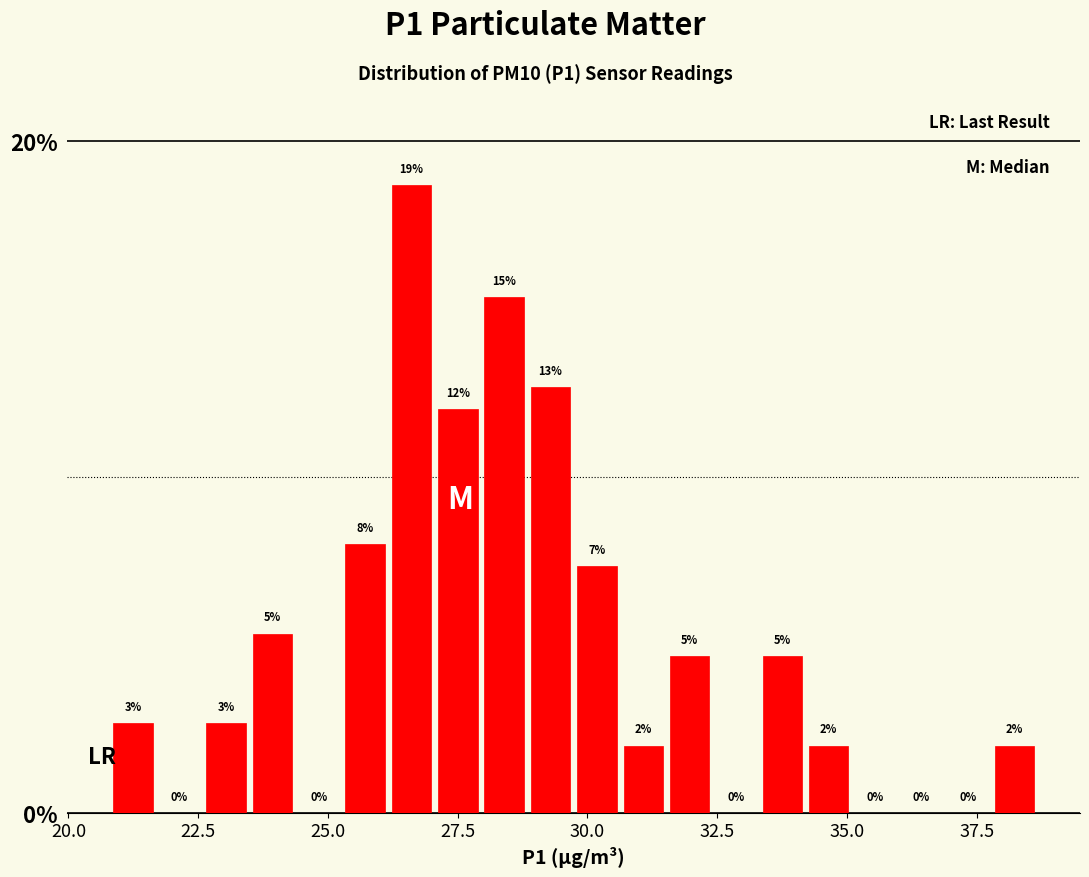

Around what value on the x-axis is the tallest bar? Give the approximate position of its centre, as read against the axis.

26.5